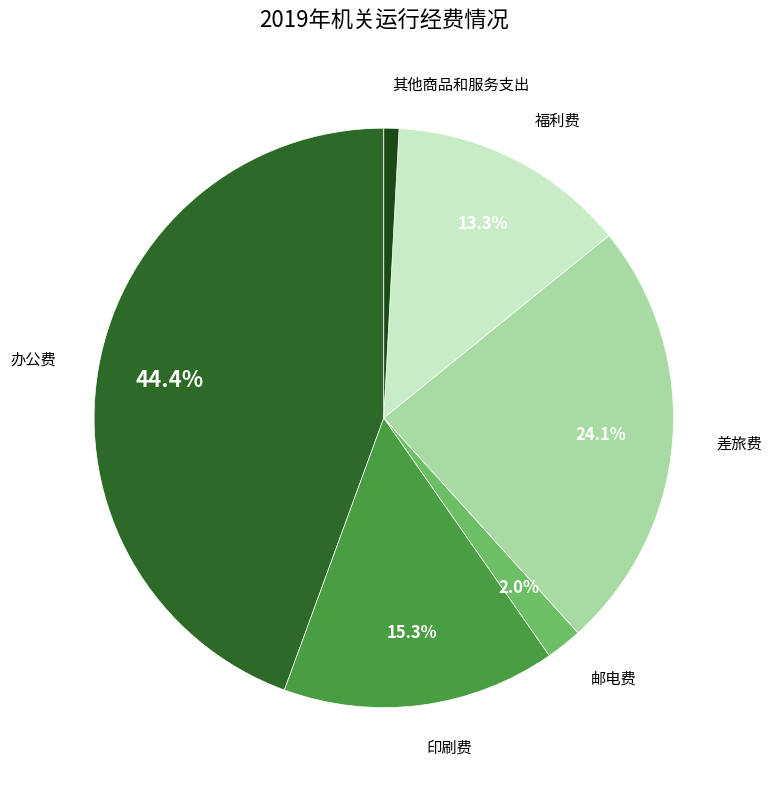

Count the number of slices in the pie.

6